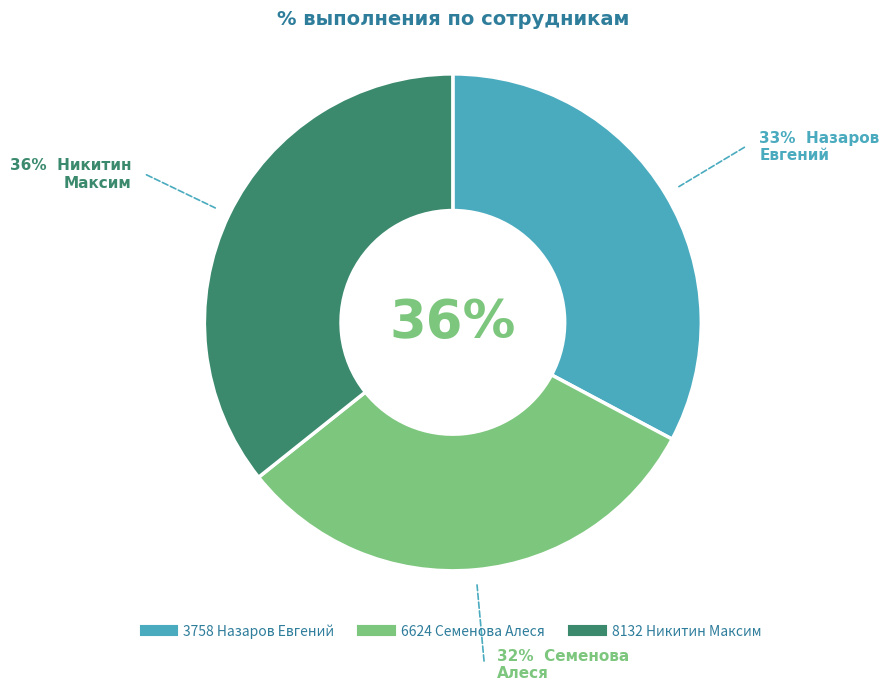

Does 212 неделя account for over 50% of the chart?

No